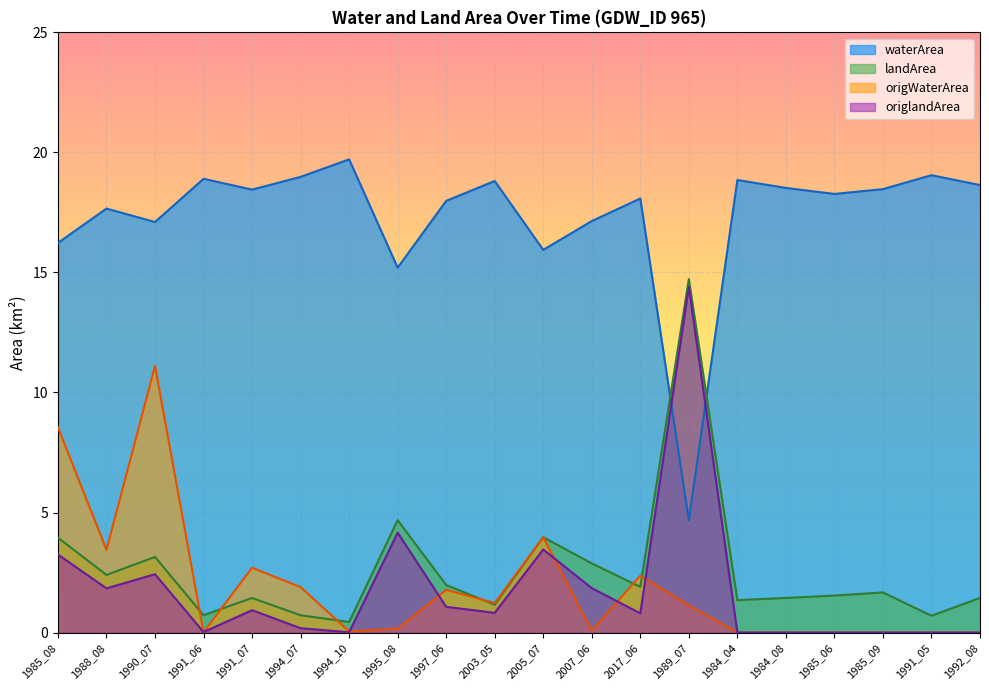

Between which two adjacent categories do origWaterArea and landArea first intersect?

1990_07 and 1991_06